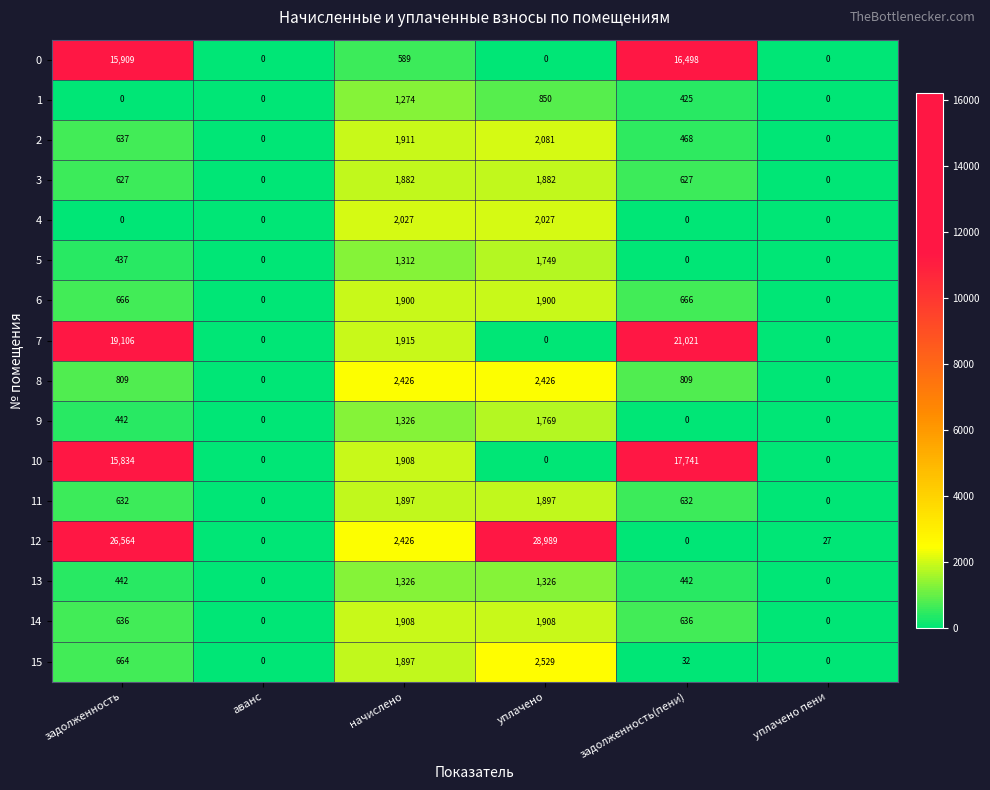

What is the greatest value displayed?

28989